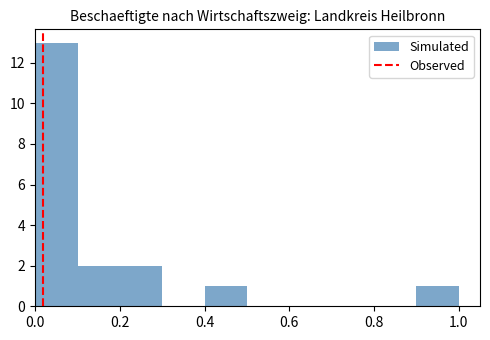

Reading left to right, list every bar in this chart as the range it spans on the x-axis followed by its height. The values are not printed on the chart, so give them approximately, as read against the axis.

0.0 to 0.1: 13
0.1 to 0.2: 2
0.2 to 0.3: 2
0.3 to 0.4: 0
0.4 to 0.5: 1
0.5 to 0.6: 0
0.6 to 0.7: 0
0.7 to 0.8: 0
0.8 to 0.9: 0
0.9 to 1.0: 1